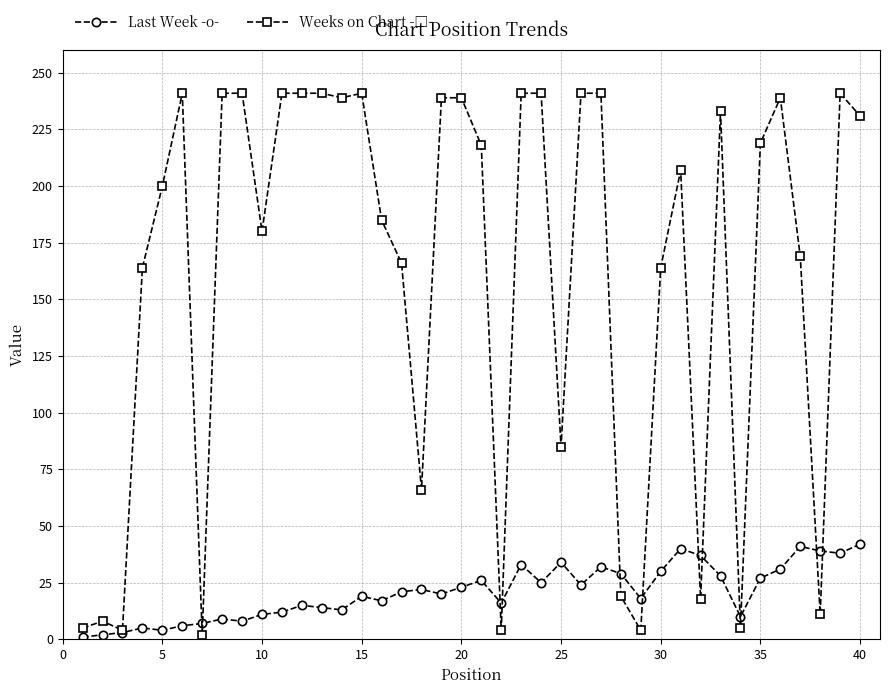

At how many categories does at least one series exceed 112?

28